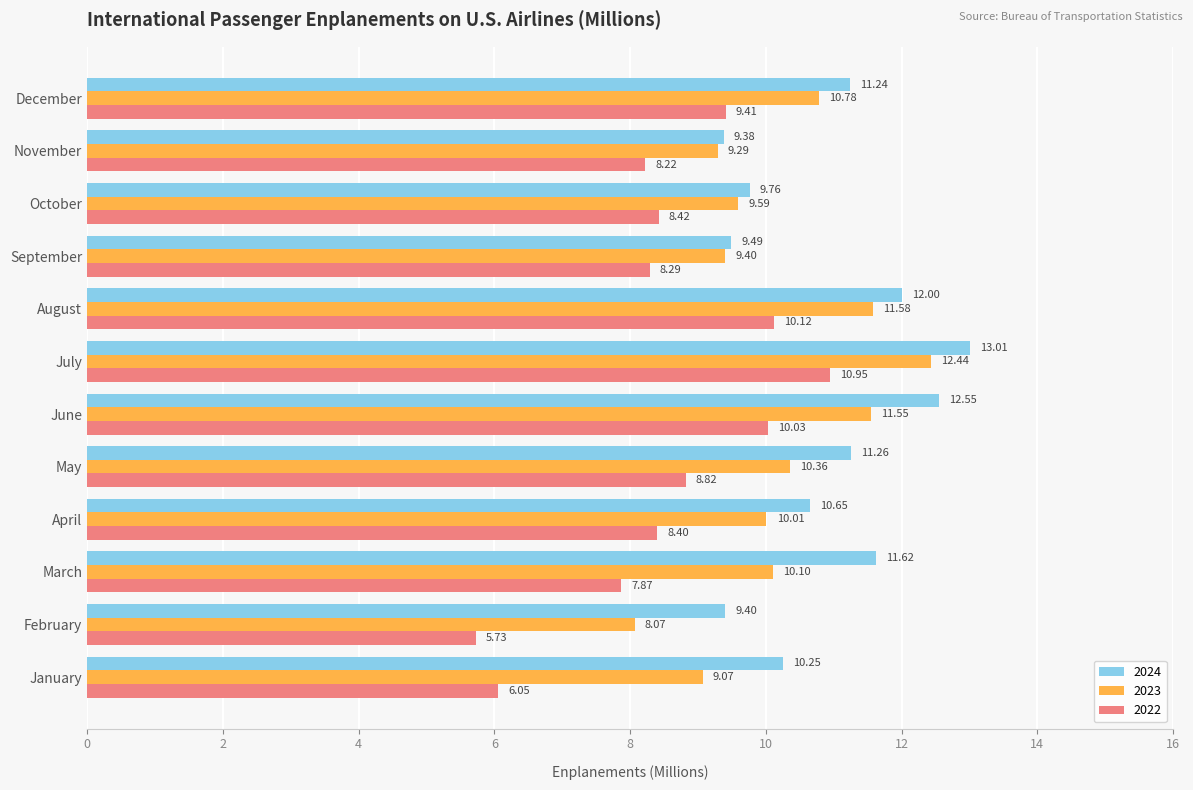

Which category has the highest value in the 2022 series?

July